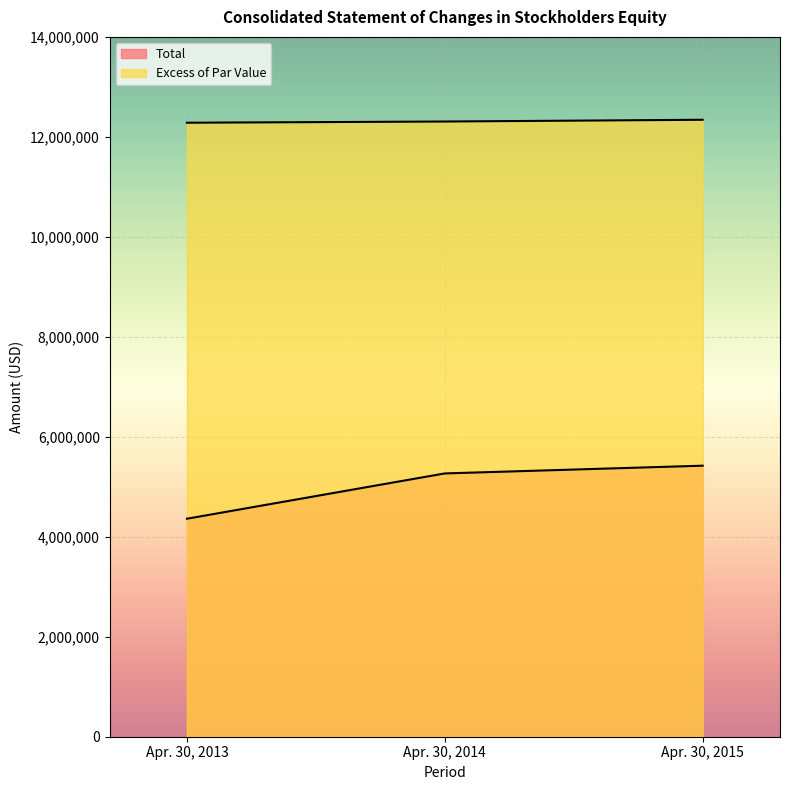

The Excess of Par Value series shows 16001287 at Apr. 30, 2013. True or false?

False